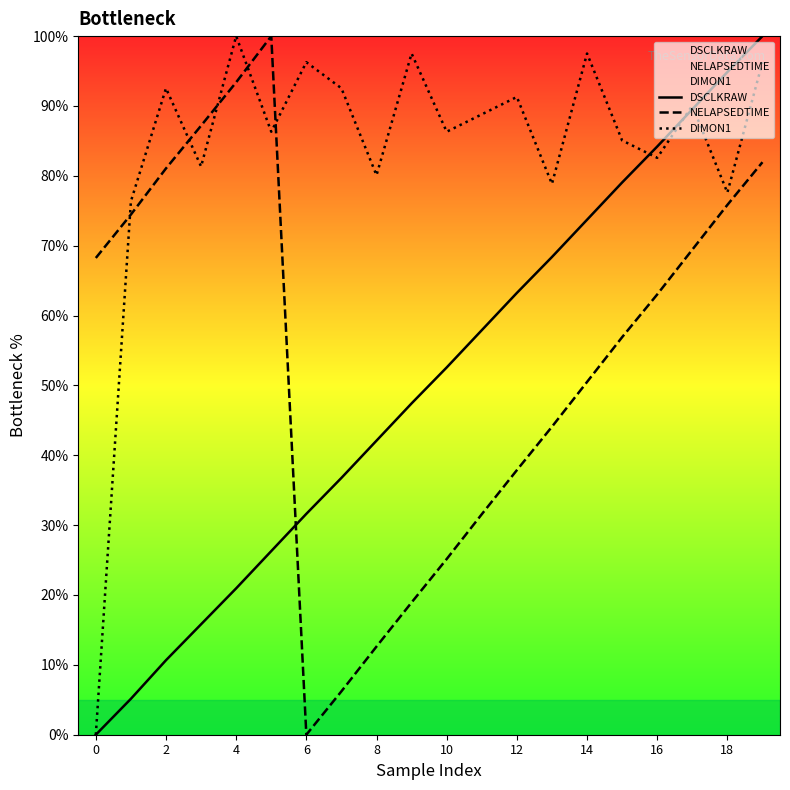

What is the maximum value shown in the chart?

100.0